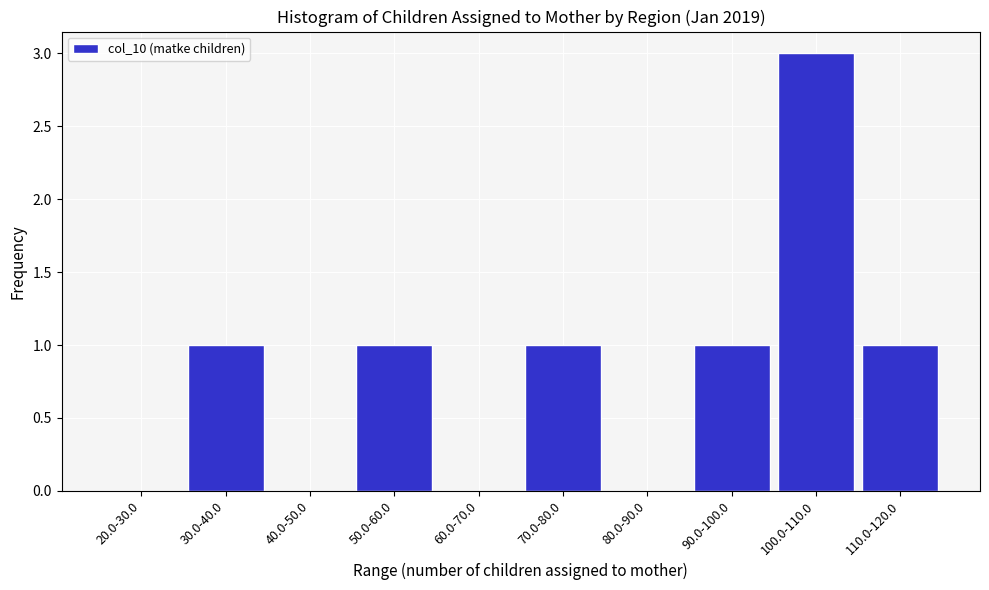

Reading right to left, transcribe all the data shown in this chart.

110.0-120.0=1	100.0-110.0=3	90.0-100.0=1	80.0-90.0=0	70.0-80.0=1	60.0-70.0=0	50.0-60.0=1	40.0-50.0=0	30.0-40.0=1	20.0-30.0=0